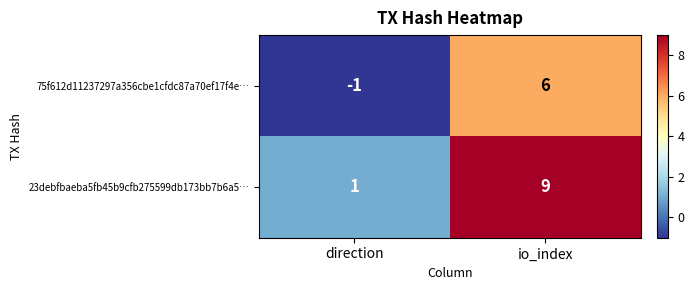

What is the approximate value of 23debfbaeba5fb45b9cfb275599db173bb7b6a5… at io_index?

9